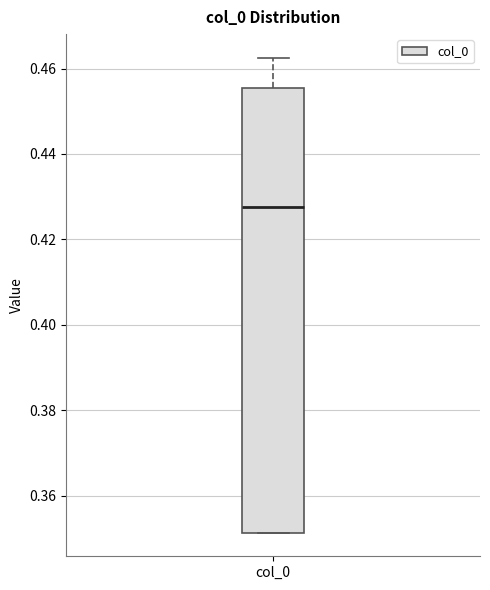

Read this box plot against the y-axis: the position of the median line, the range covered by the box, and the ends of both whiskers. The values are not printed on the chart, so give them approximately, as read against the axis.

median 0.428, box 0.352 to 0.456, whiskers 0.352 to 0.462